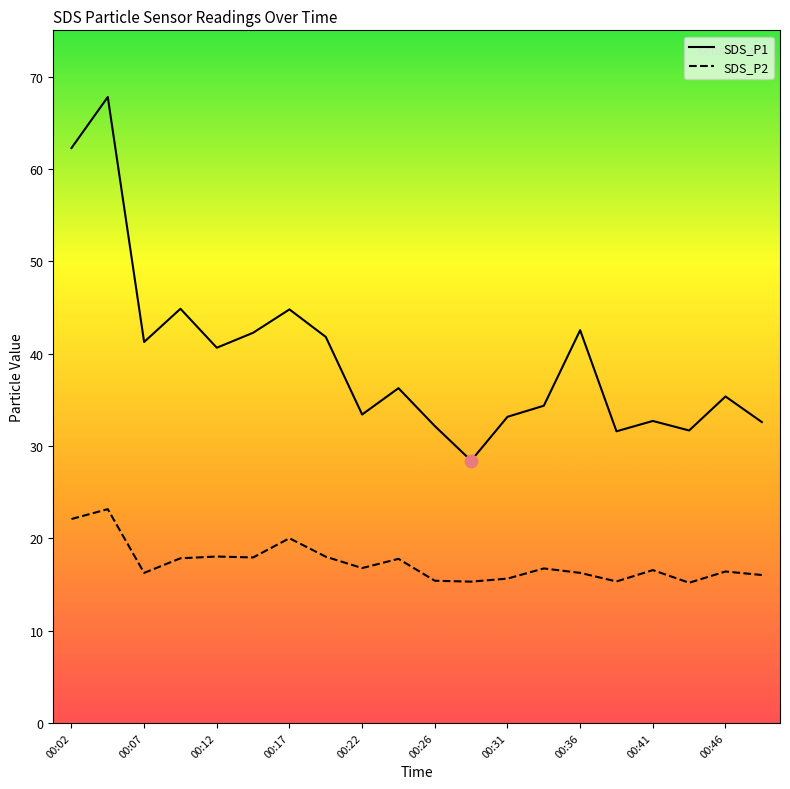

What are all the series names shown in the legend?

SDS_P1, SDS_P2